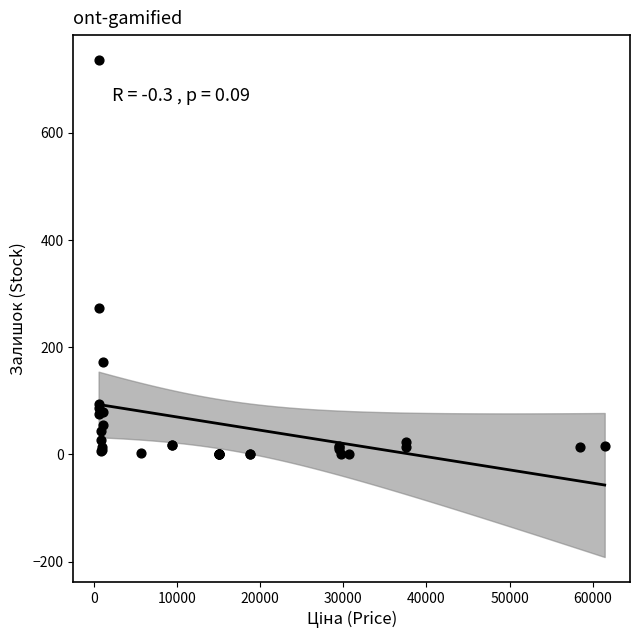

What Y value in the scatter plot is closest to 368?

273